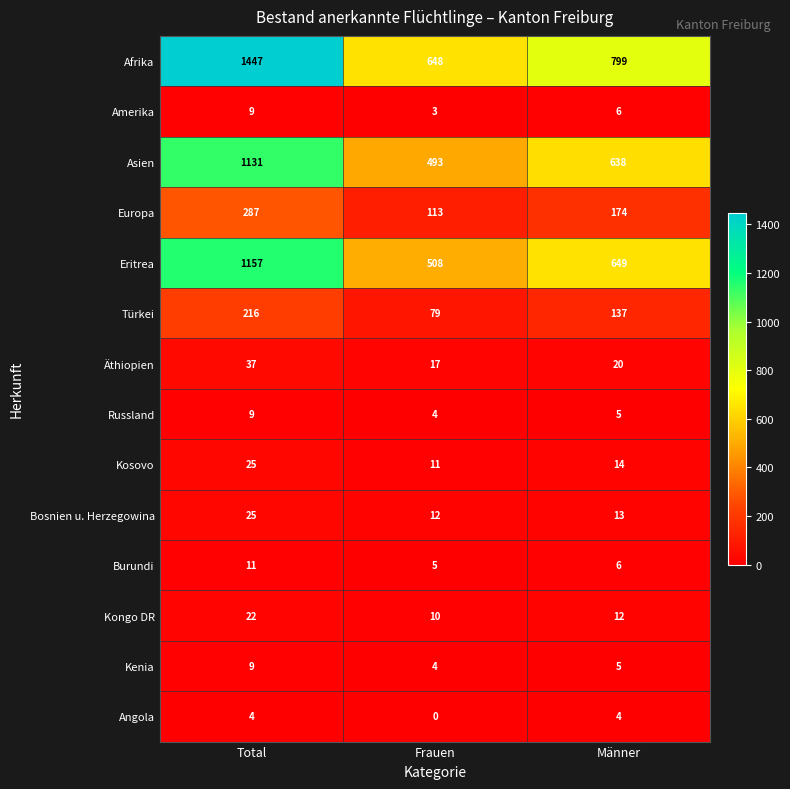

At which label does Burundi first exceed 6?

Total